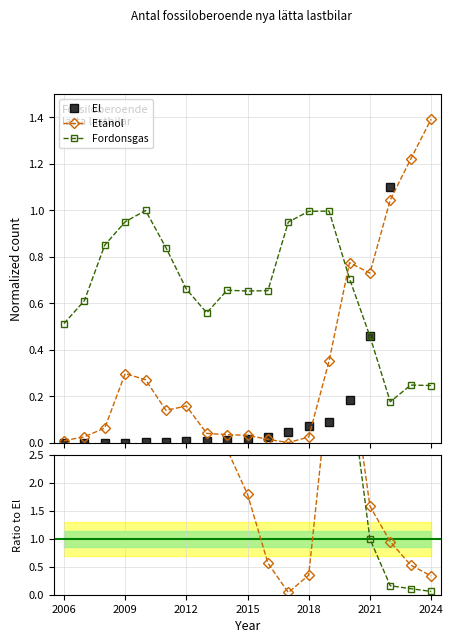

True or false: Ratio Fordonsgas has more than 1 points higher than both neighbors.

False